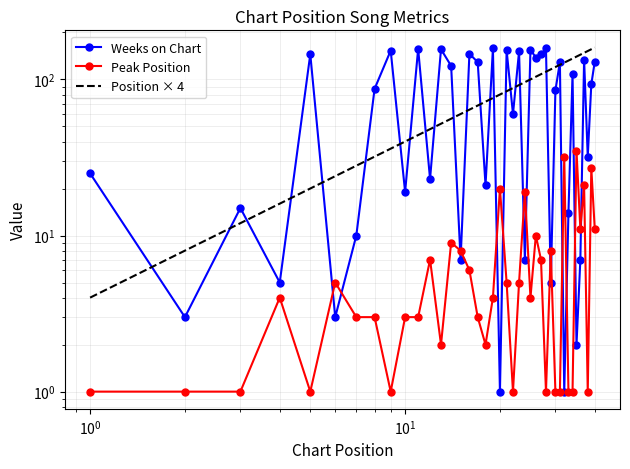

Count the number of categories in the chart.

40